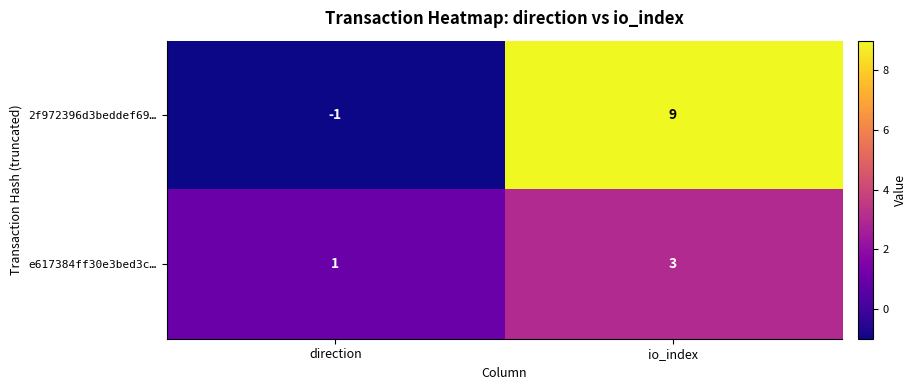

What is the maximum value shown in the chart?

9